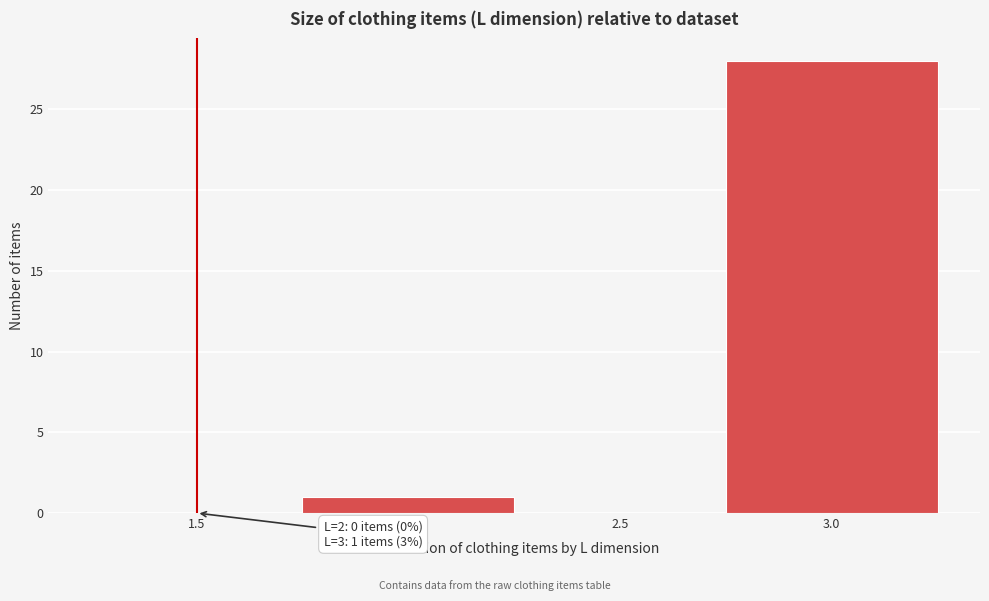

Reading right to left, extract all data points from this chart.

3.0=28	2.5=0	2.0=1	1.5=0